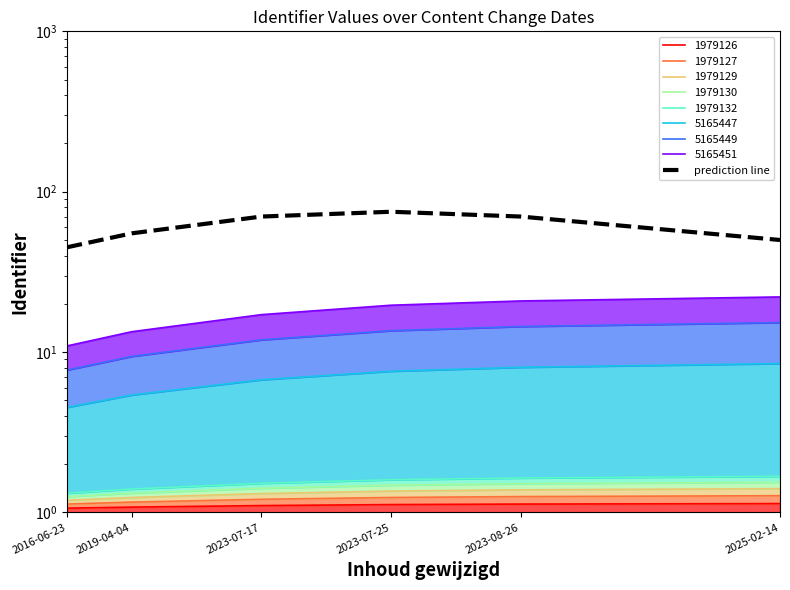

What is the value of the 2nd point from the left?

55